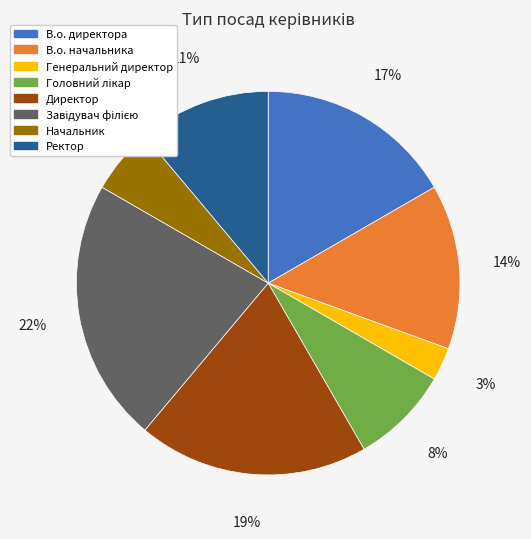

Which slice is the smallest?

Генеральний директор